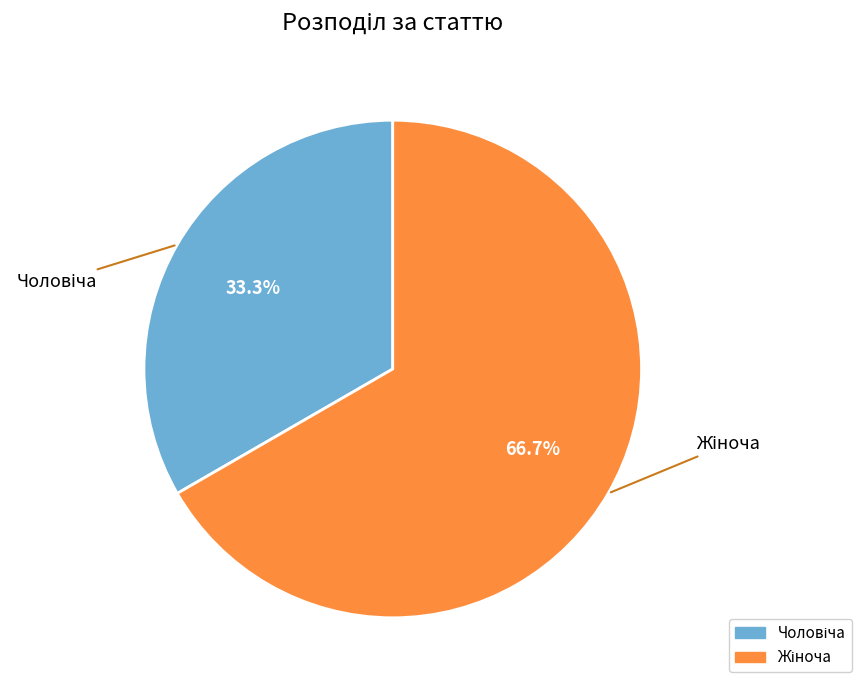

To the nearest percent, what is the average slice percentage?

50%